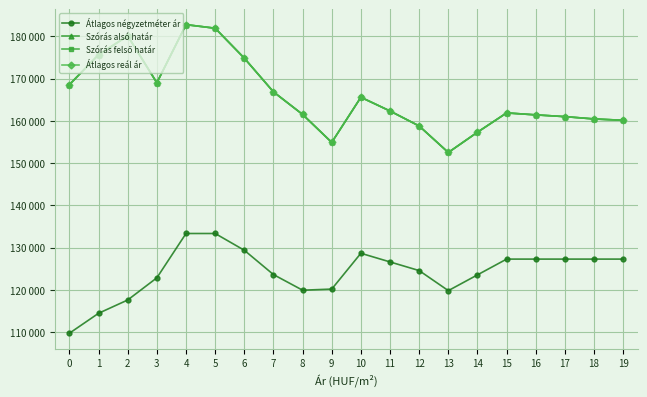

Is this an area chart (filled region under the line)?

No